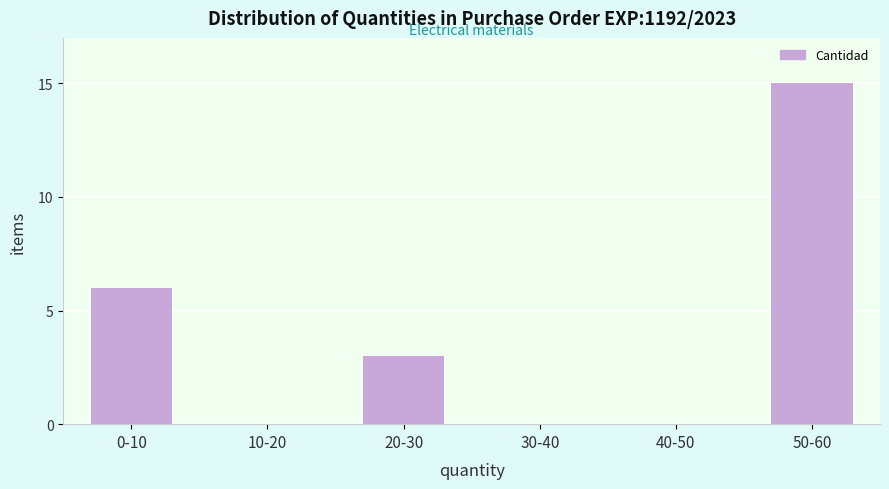

Reading left to right, what are all the values shown in this chart?

0-10=6	10-20=0	20-30=3	30-40=0	40-50=0	50-60=15